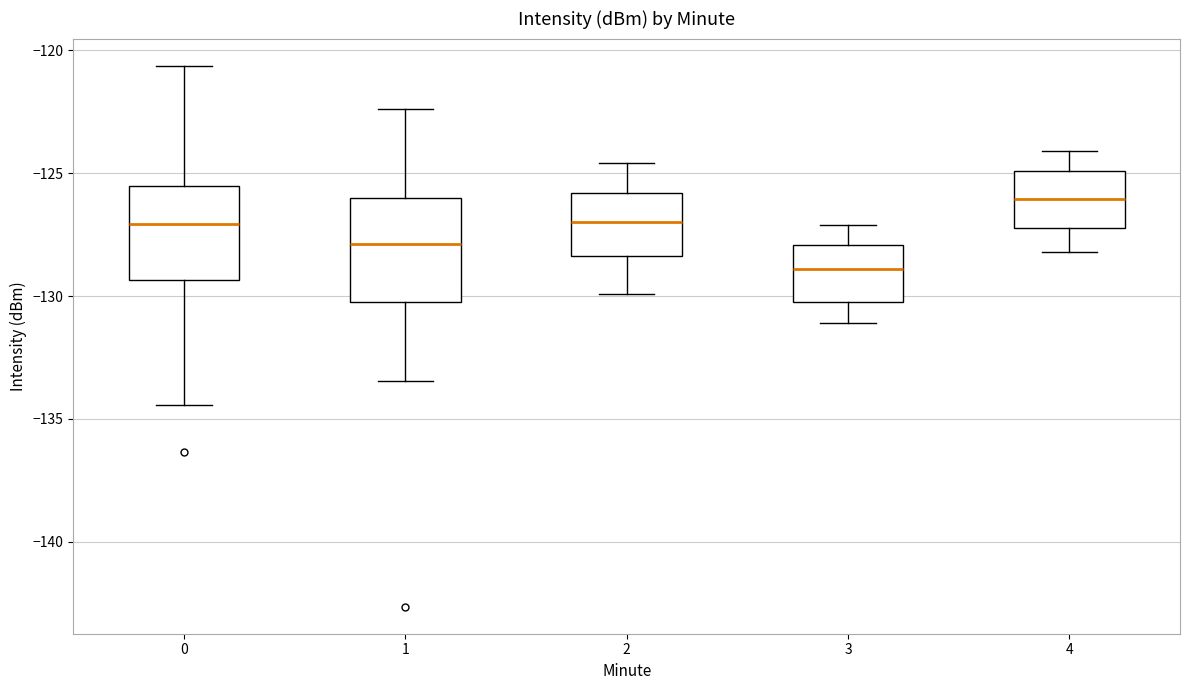

Which box's median line is the lowest?

3